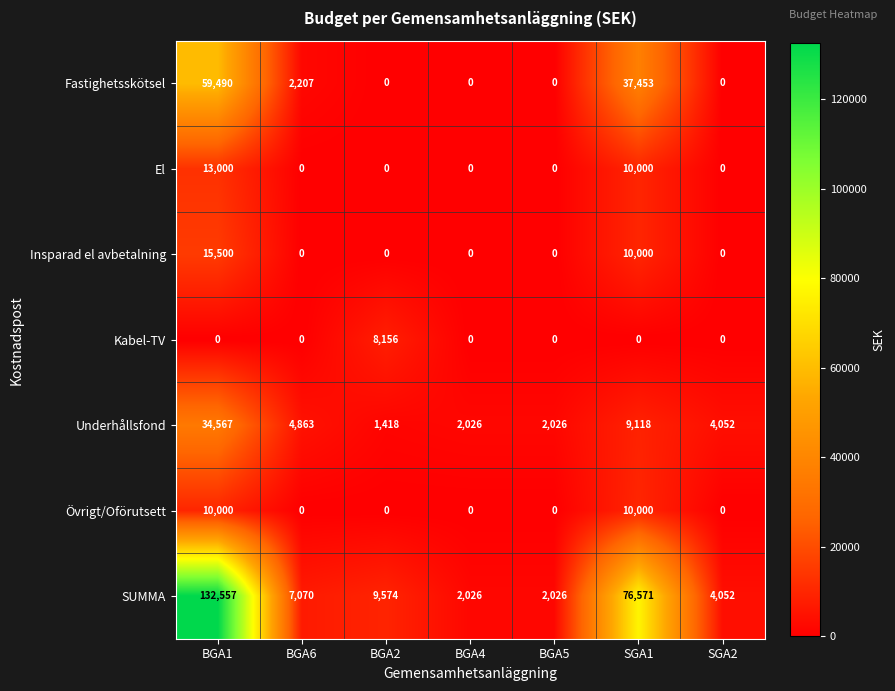

What is the difference between the maximum and second lowest values in the Fastighetsskötsel series?

59490